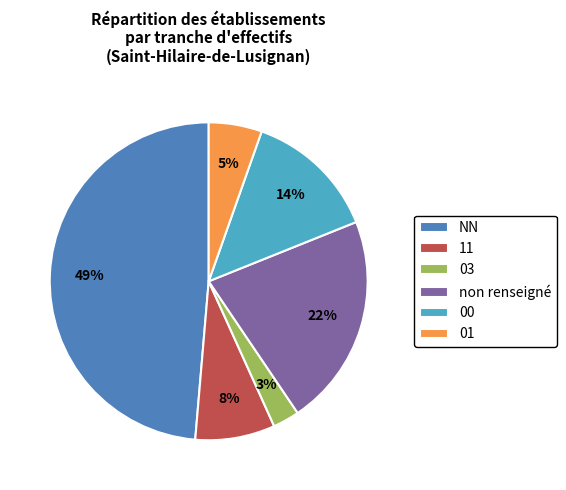

Is it true that 00 is 14% of the pie?

True